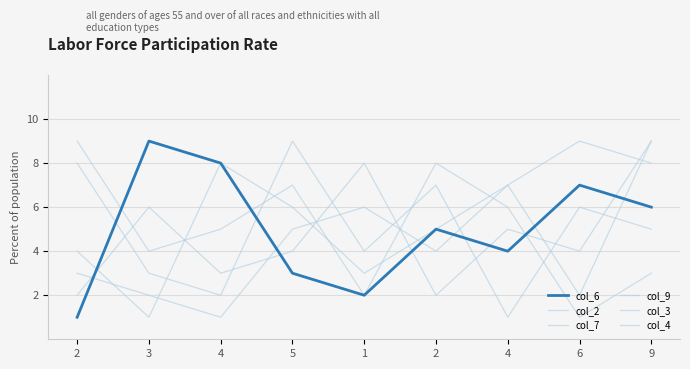

Does the chart display data point markers on the line(s)?

No